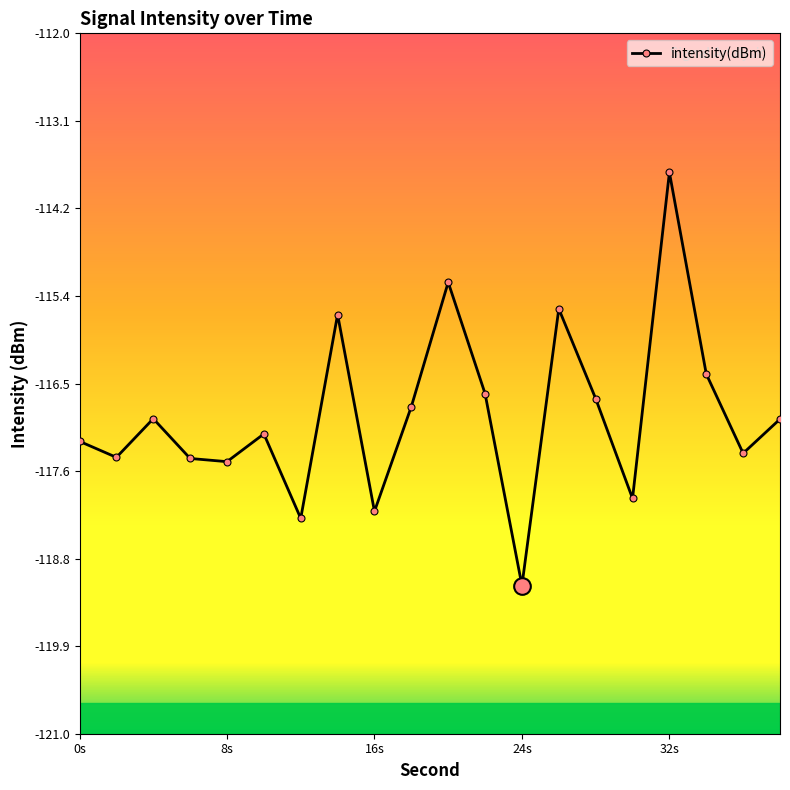

What is the value of the 18th point from the left?

-116.4